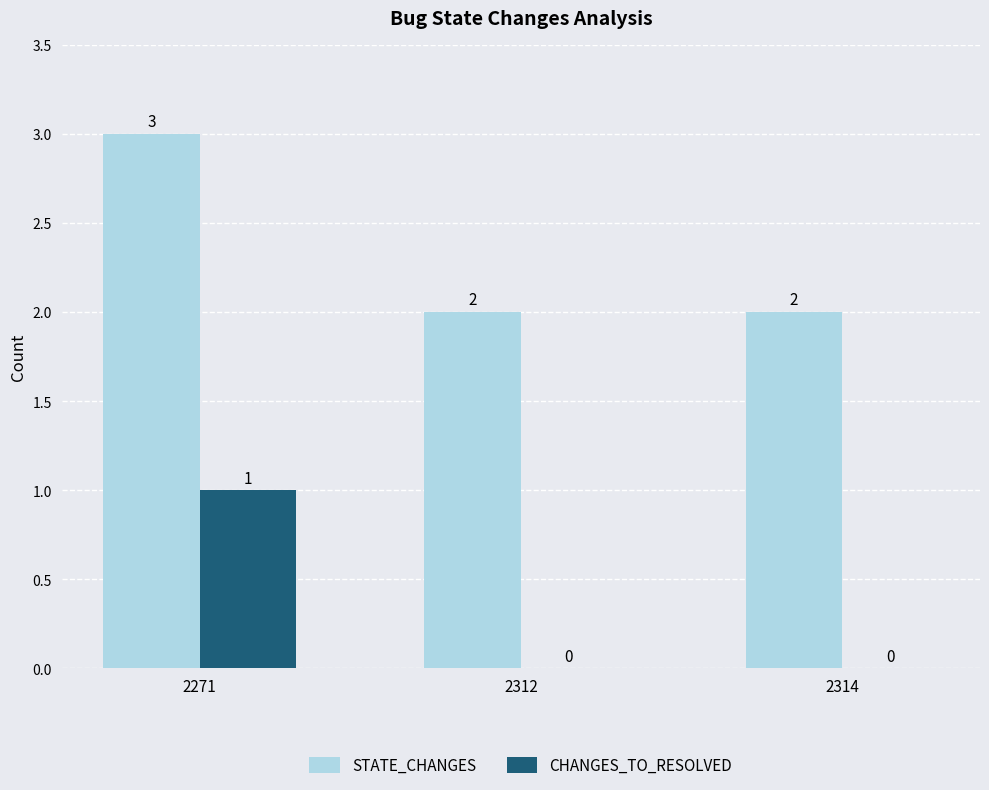

Count the STATE_CHANGES values in the range 2 to 3.

3